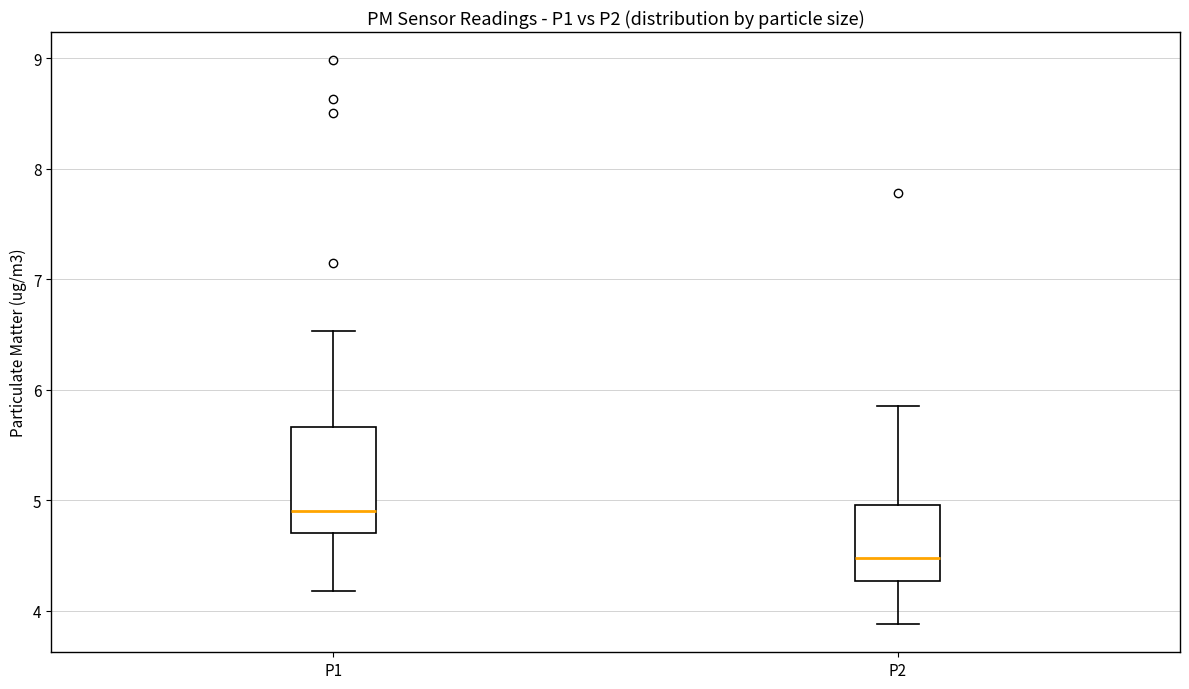

Reading left to right, transcribe this box plot: for each box, give where its median line is, the range the box spans, and where its two whiskers end, as read against the y-axis. The values are not printed on the chart, so give them approximately, as read against the axis.

P1: median 4.9, box 4.7 to 5.7, whiskers 4.2 to 6.5
P2: median 4.5, box 4.3 to 5.0, whiskers 3.9 to 5.9